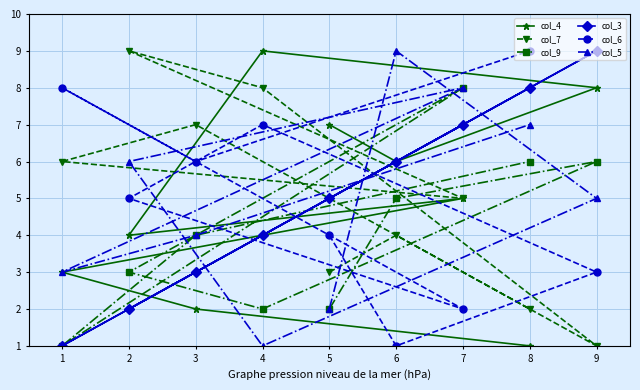

How many lines are shown in the chart?

6